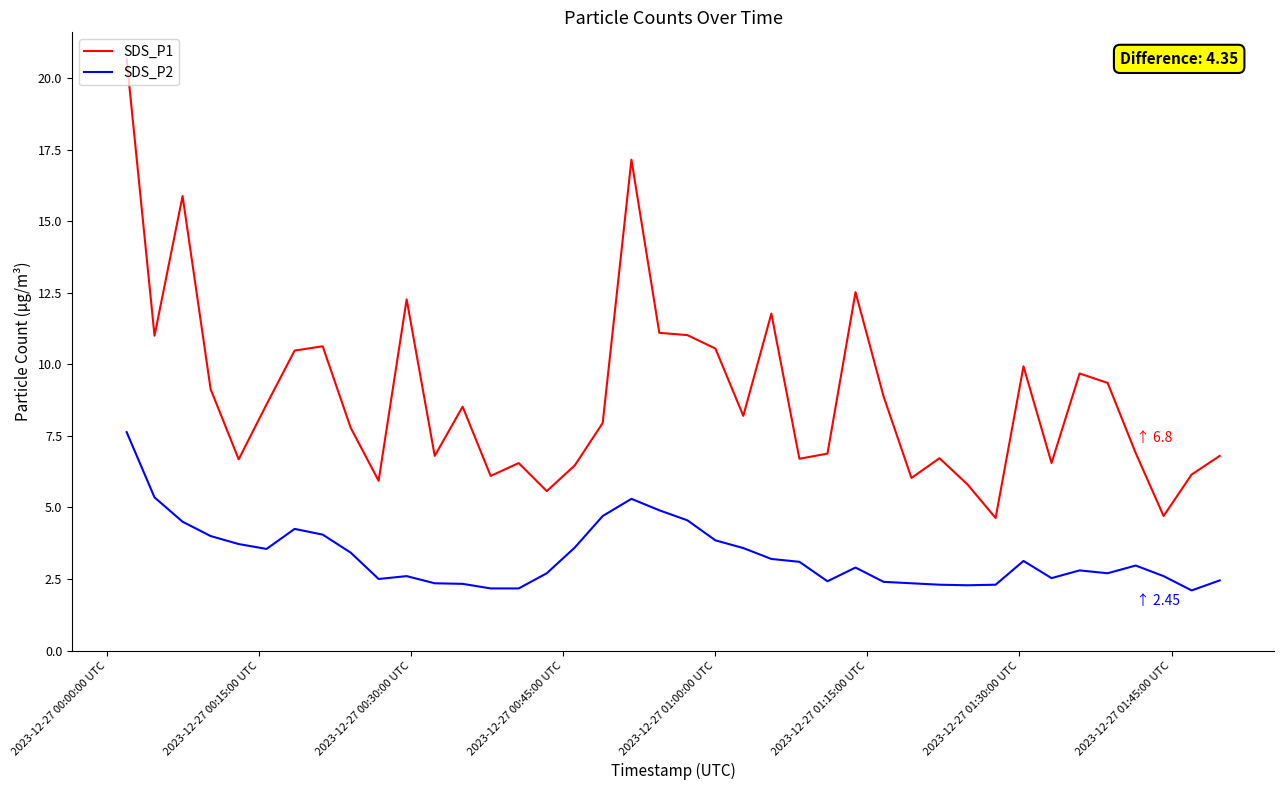

True or false: SDS_P2 has more than 1 points higher than both neighbors.

True